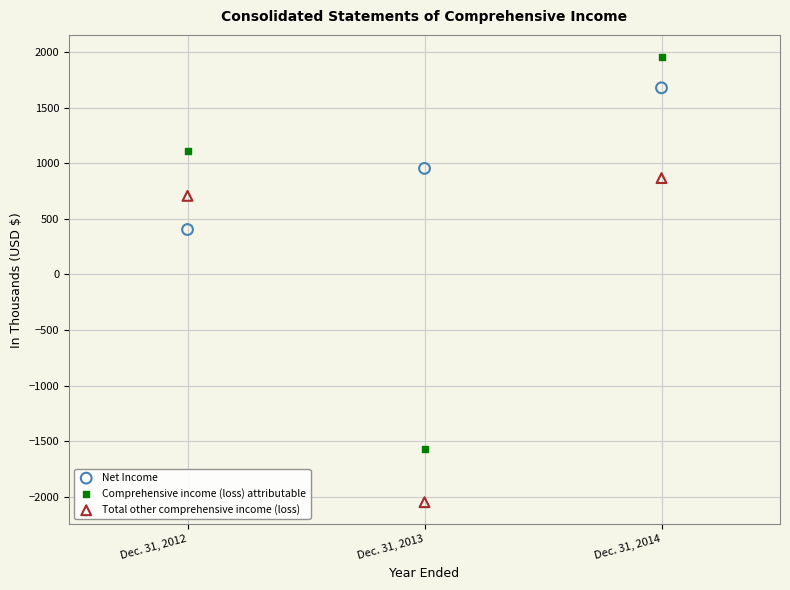

Which series has the largest Y range (max minus min)?

Comprehensive income (loss) attributable